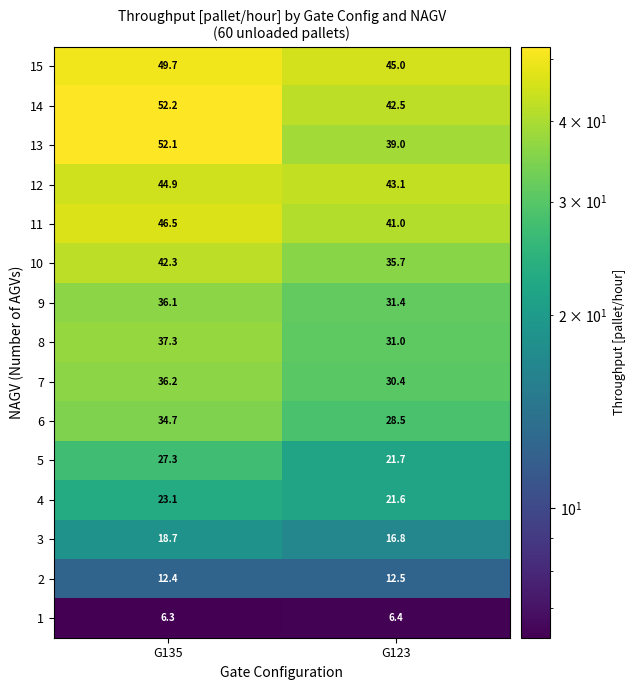

True or false: 6 has a value of 8.2 at G123.

False